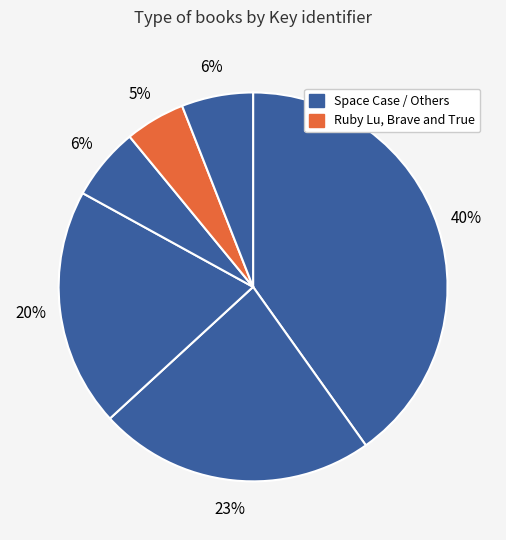

How many slices are in this pie chart?

6